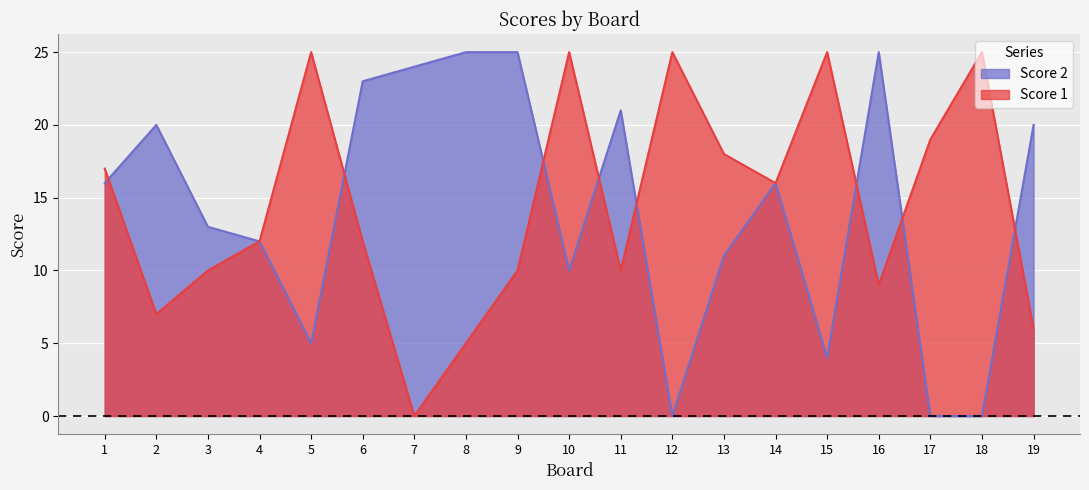

True or false: Score 2 has more than 2 interior local peaks.

True